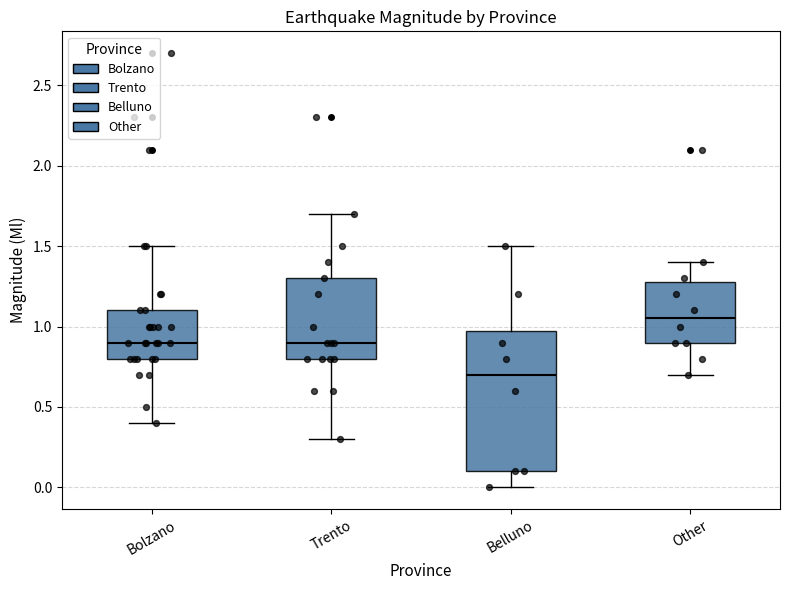

Where is the upper edge of the box for Belluno on the y-axis? The values are not printed on the chart, so give them approximately, as read against the axis.

1.00